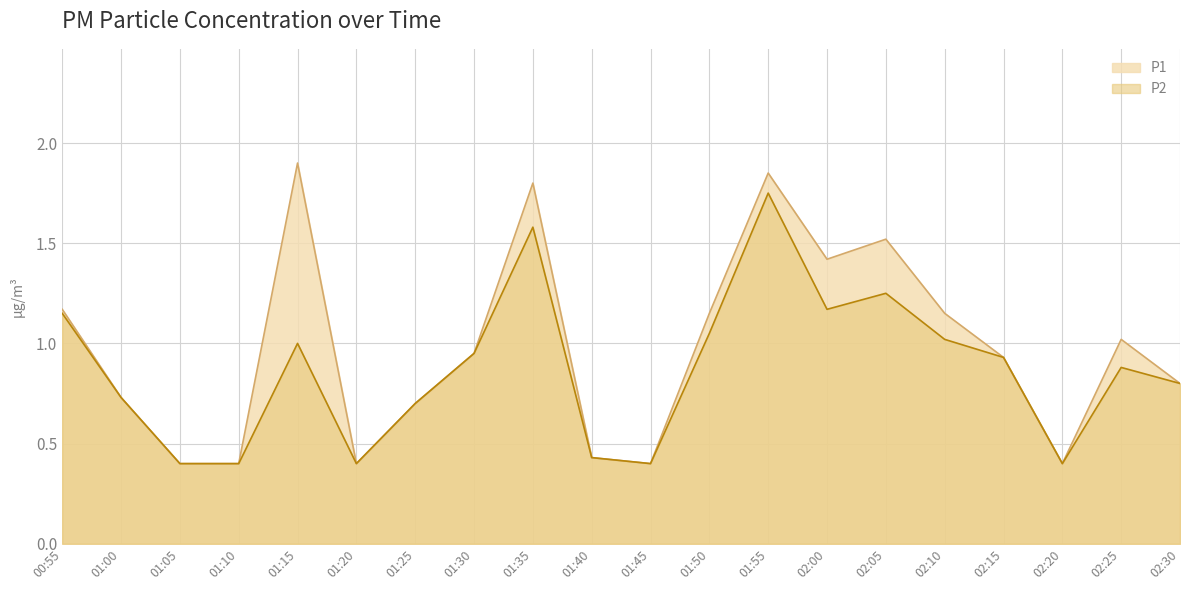

Which series has the largest range (max minus min)?

P1